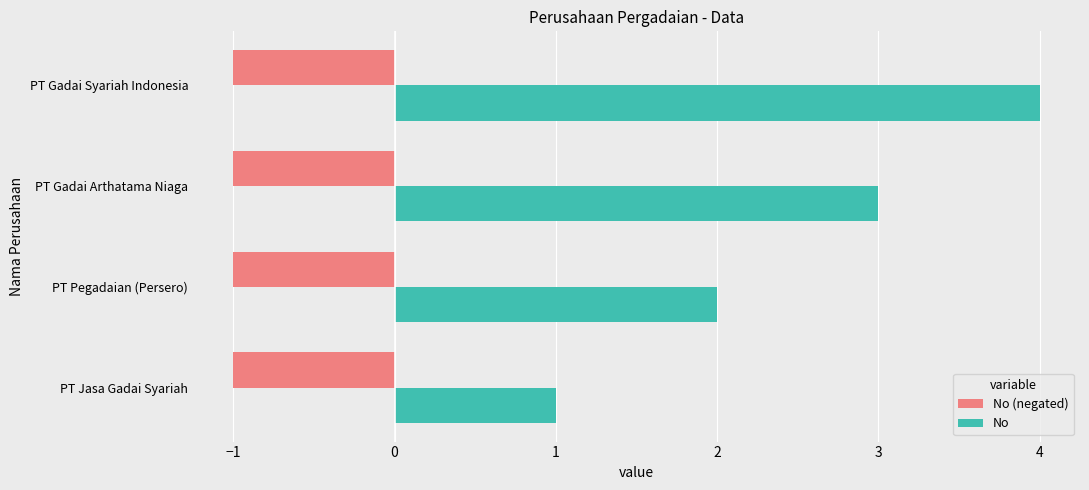

The No (negated) series shows 0 at PT Pegadaian (Persero). True or false?

False